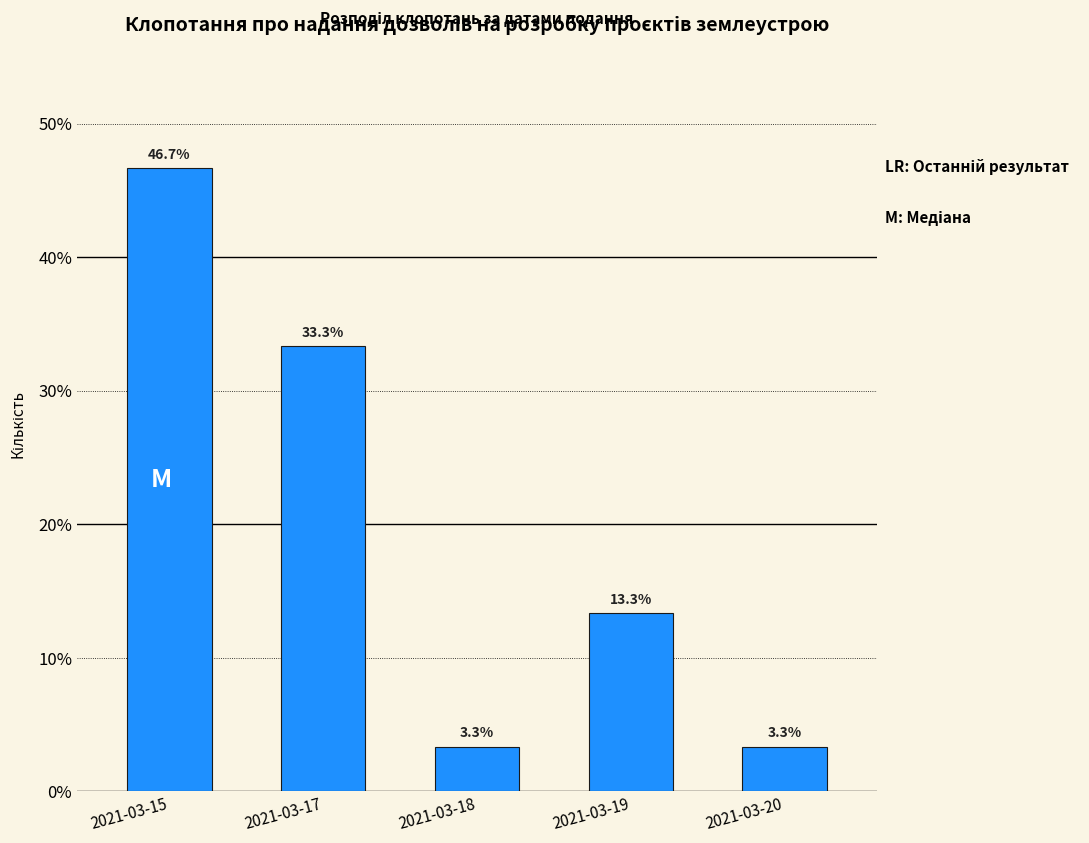

Reading right to left, extract all data points from this chart.

3.3	13.3	3.3	33.3	46.7